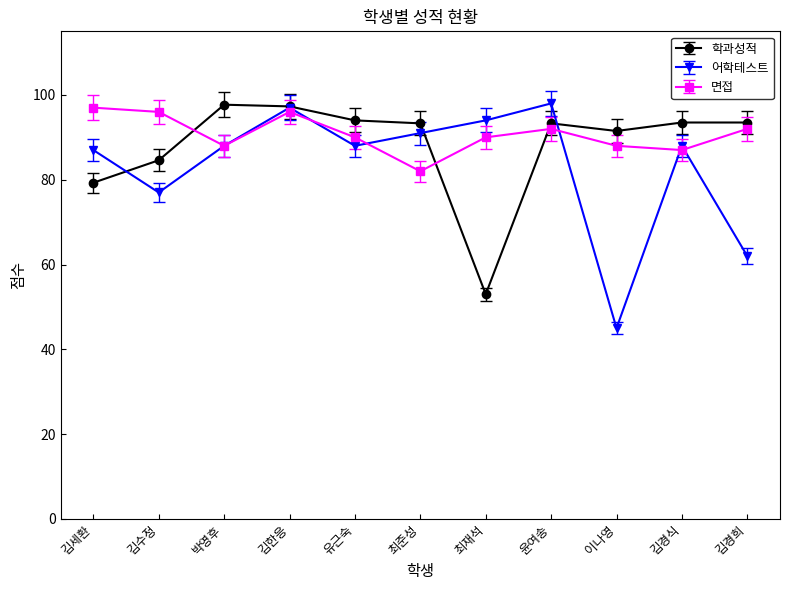

The 어학테스트 series shows 45.6 at 박영후. True or false?

False